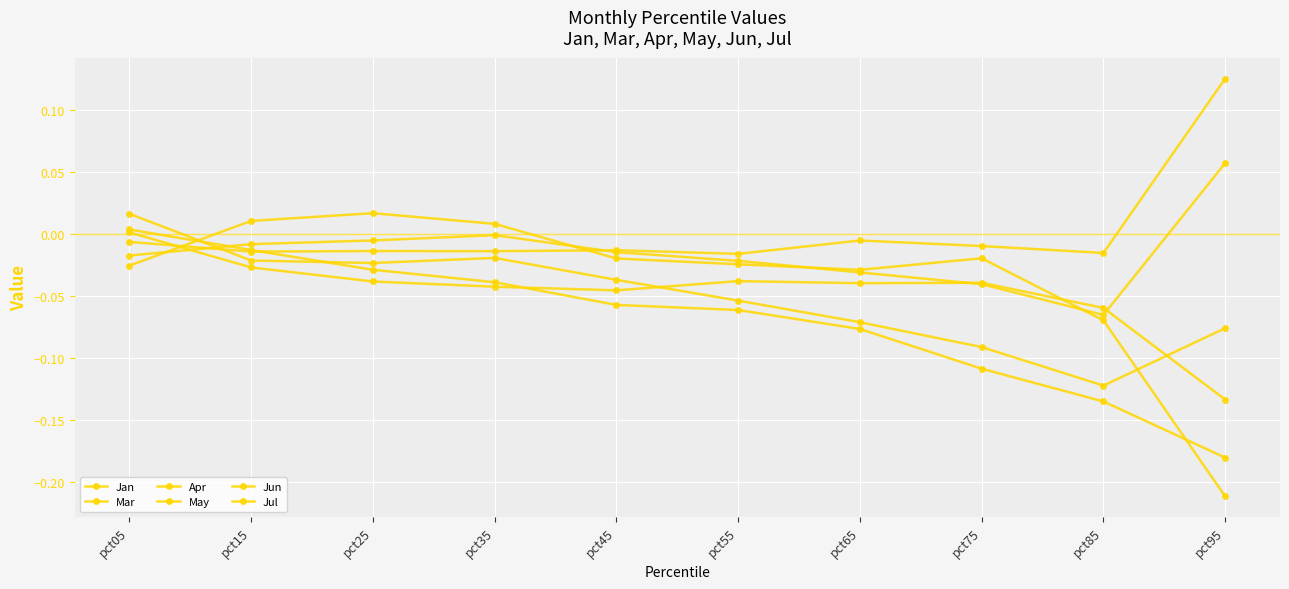

How many lines are shown in the chart?

6